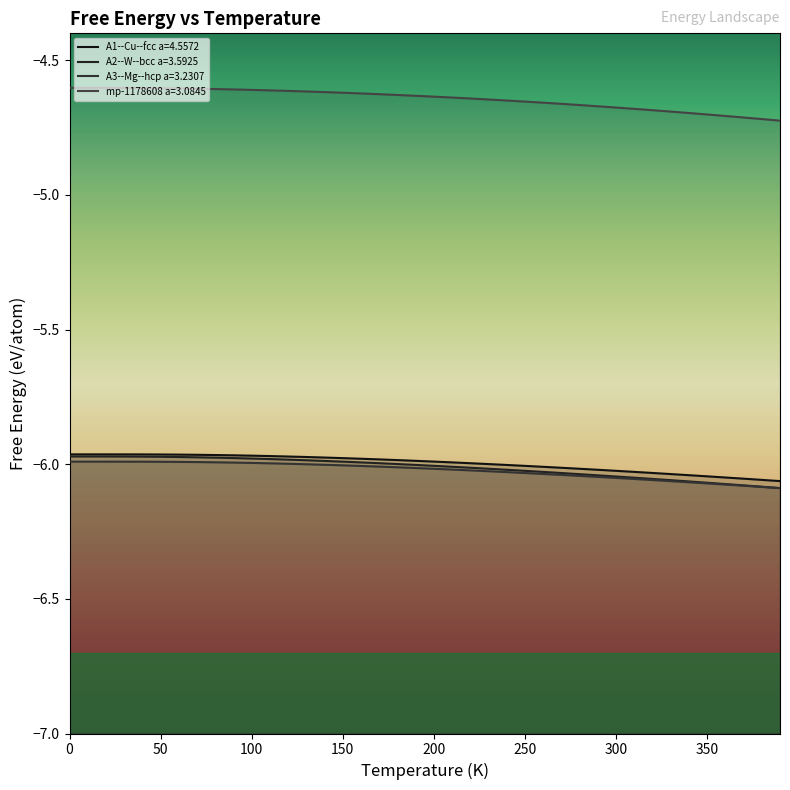

List the labels in order of mp-1178608 a=3.0845 value, smallest first.

390.0, 380.0, 370.0, 360.0, 350.0, 340.0, 330.0, 320.0, 310.0, 300.0, 290.0, 280.0, 270.0, 260.0, 250.0, 240.0, 230.0, 220.0, 210.0, 200.0, 190.0, 180.0, 170.0, 160.0, 150.0, 140.0, 130.0, 120.0, 110.0, 100.0, 90.0, 80.0, 70.0, 60.0, 50.0, 40.0, 30.0, 20.0, 10.0, 0.0